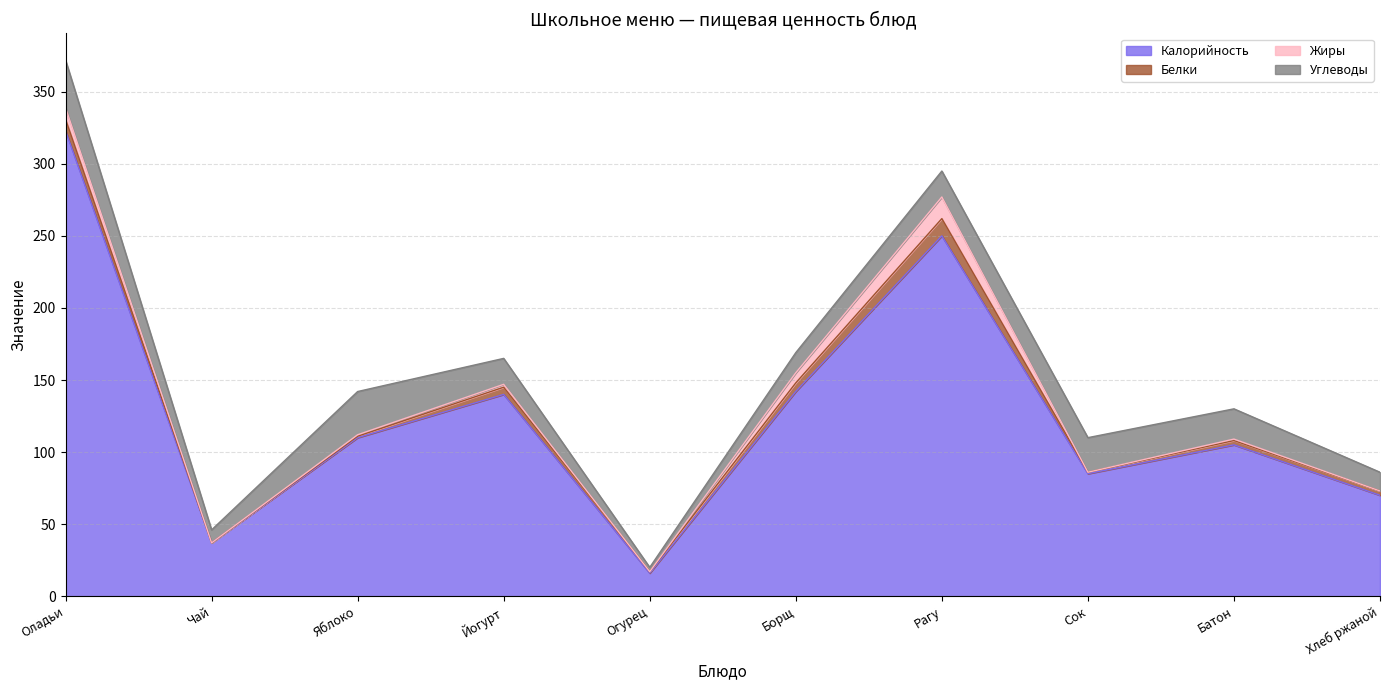

At how many categories does at least one series exceed 223?

2